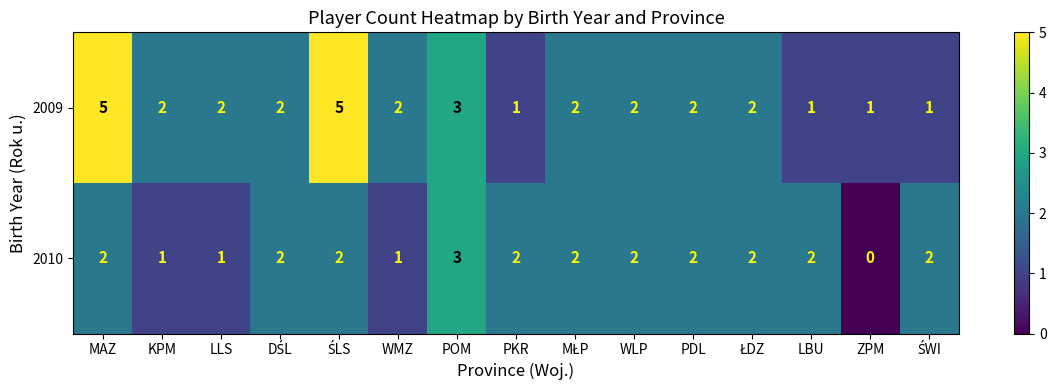

List the series in order of their peak value, lowest first.

2010, 2009